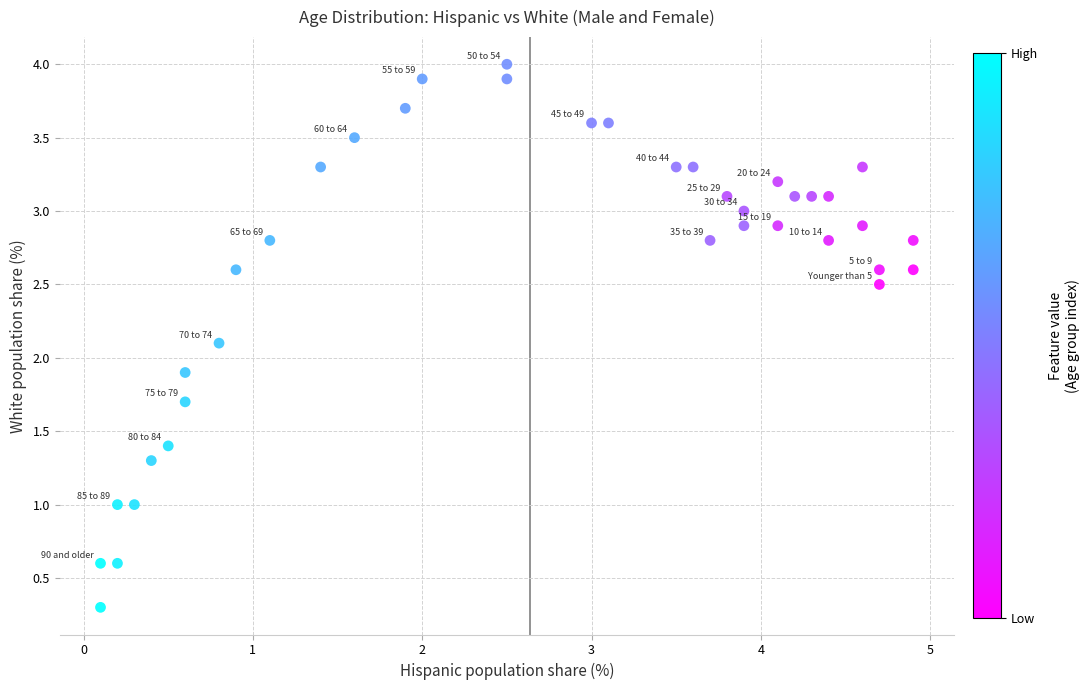

What is the range of Y values (max minus min)?

3.7